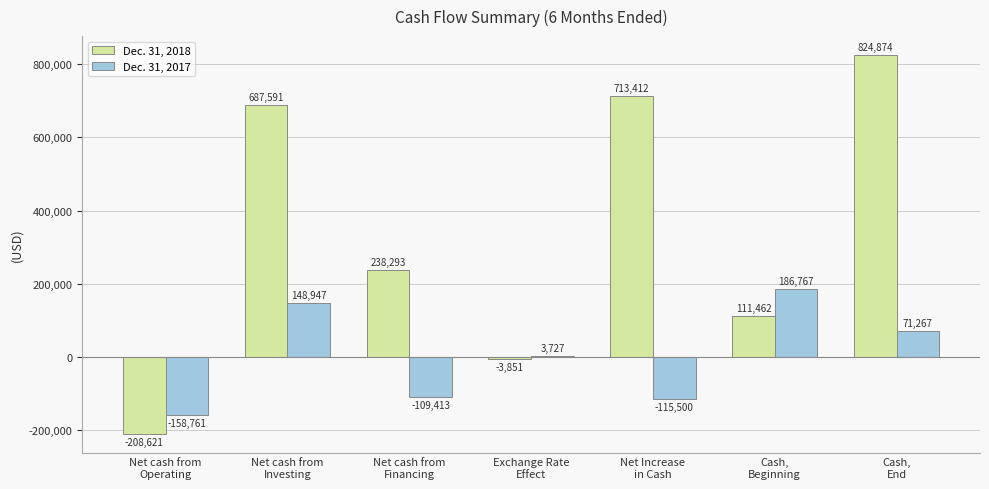

At which label is Dec. 31, 2017 closest to 14003?

Exchange Rate
Effect